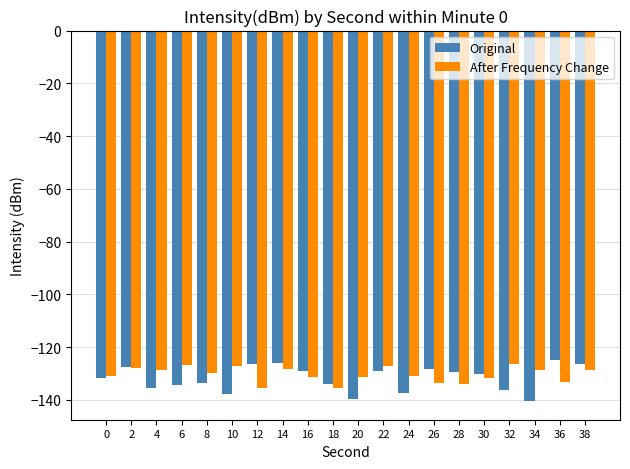

Which series has the largest total across all categories?

After Frequency Change